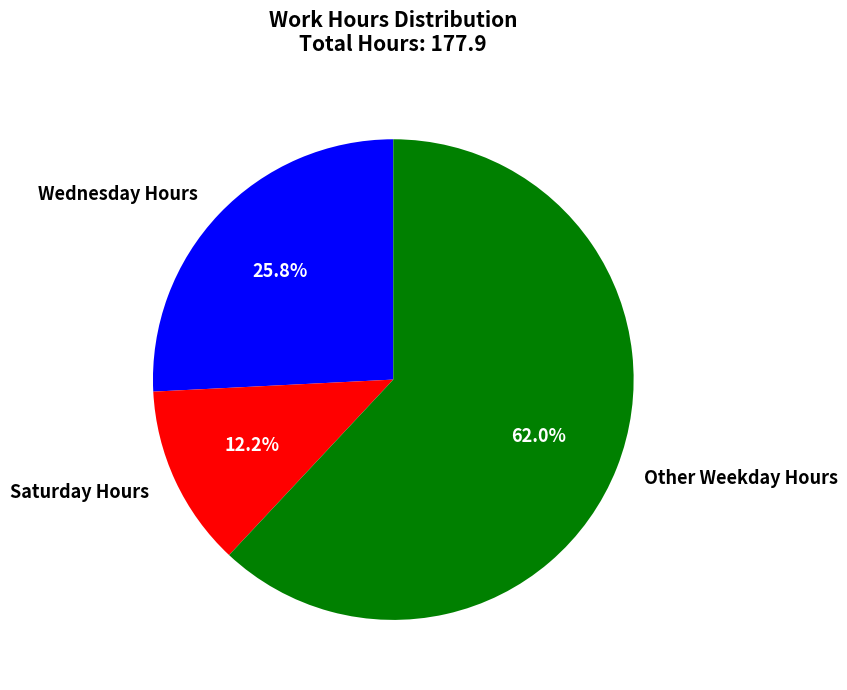

Does Saturday Hours represent more than half of the total?

No